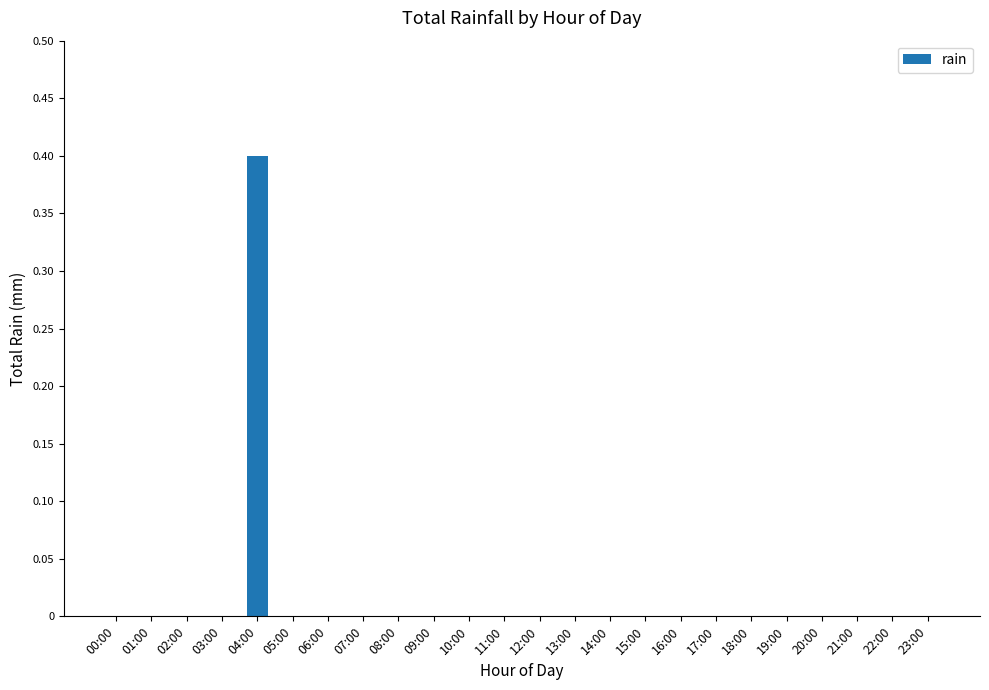

What is the maximum value shown in the chart?

0.4